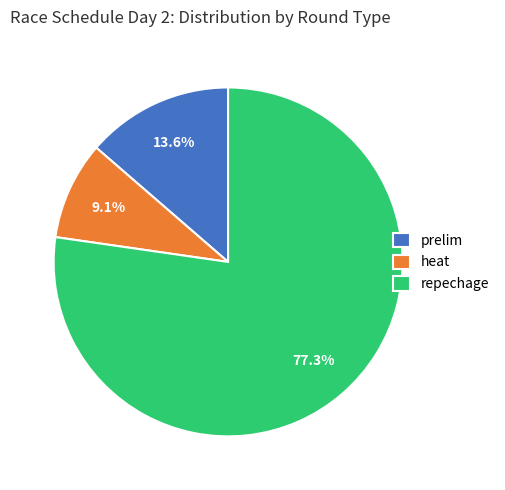

Does repechage represent more than half of the total?

Yes